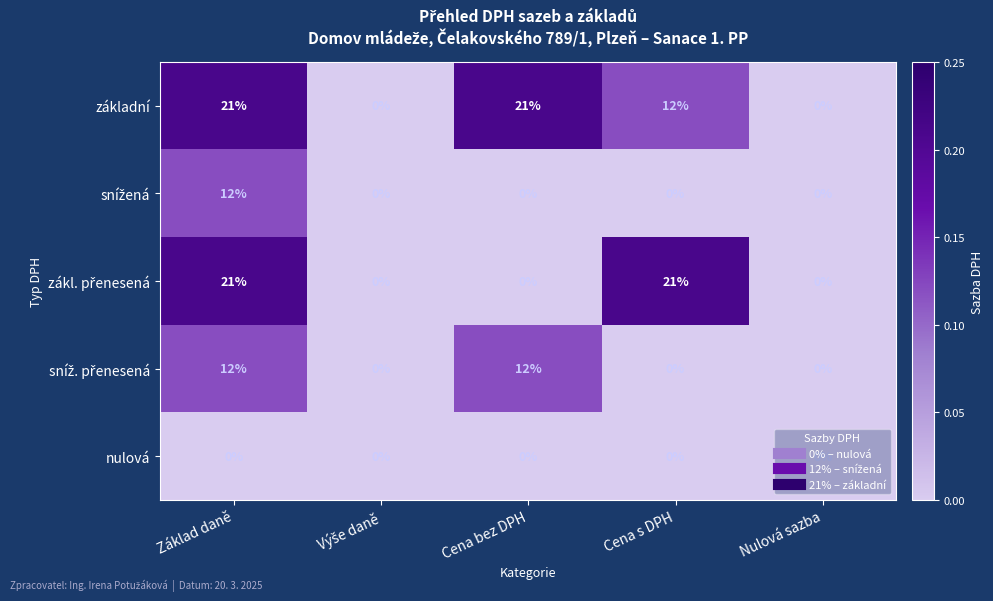

At which category is the sum across all series the highest?

Základ daně